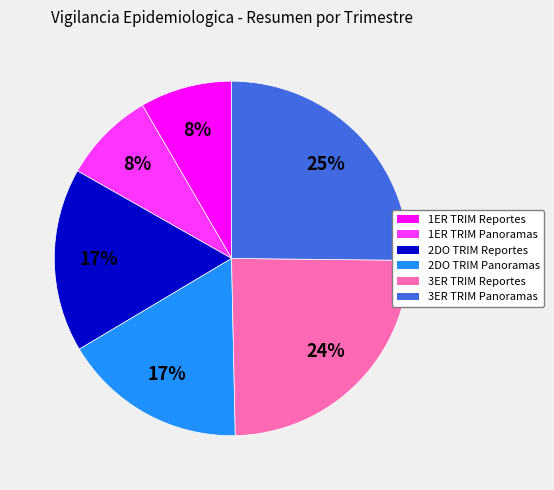

How many segments does this pie chart have?

6